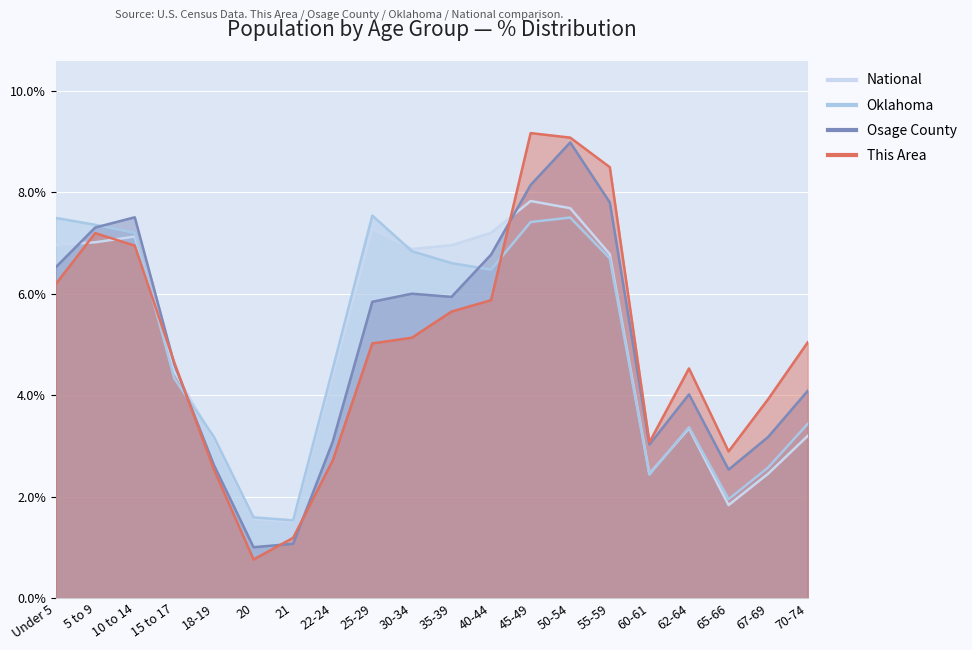

What is the sum of all National values?

100.0